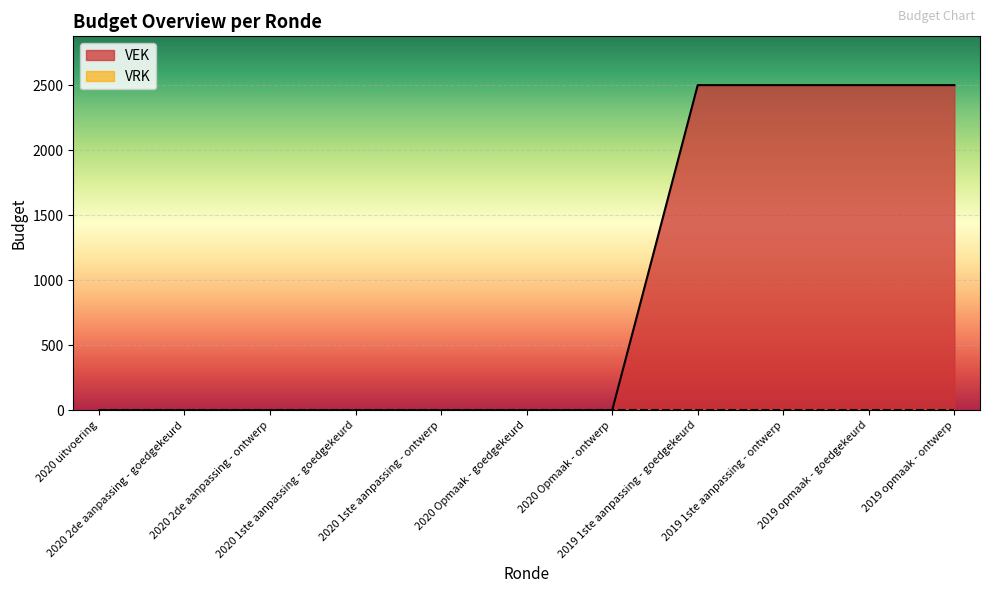

Does the chart display data point markers on the line(s)?

No